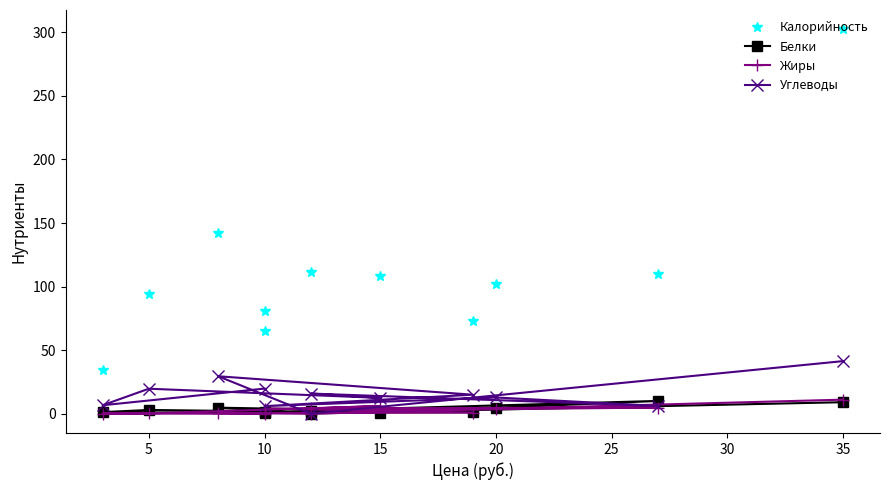

What is the difference between the maximum and minimum values in the Белки series?

9.9